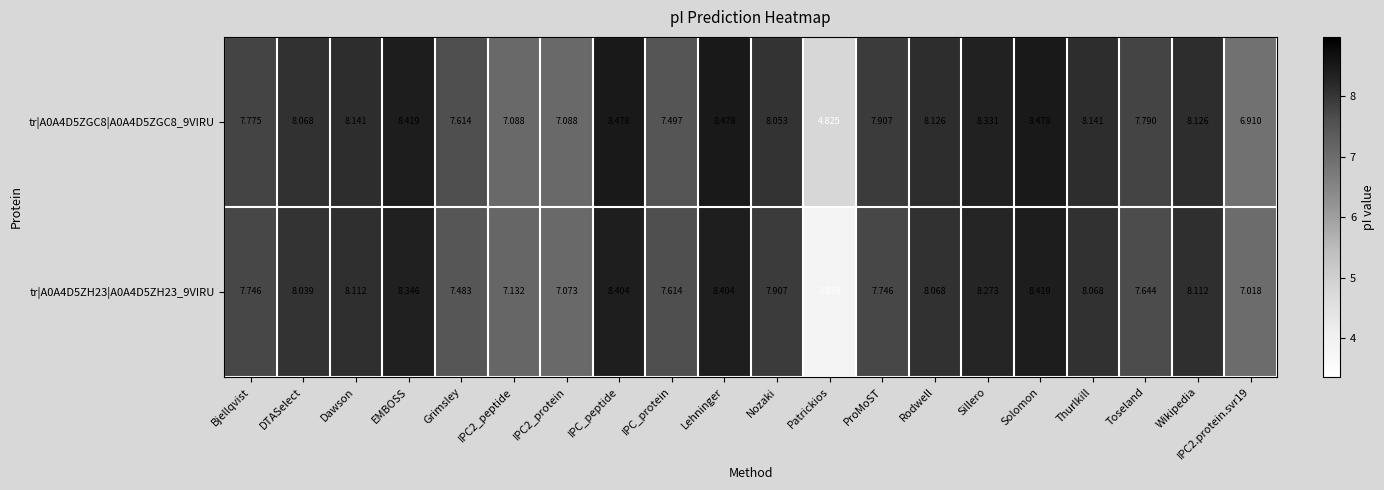

Which series has the widest spread of values?

tr|A0A4D5ZH23|A0A4D5ZH23_9VIRU